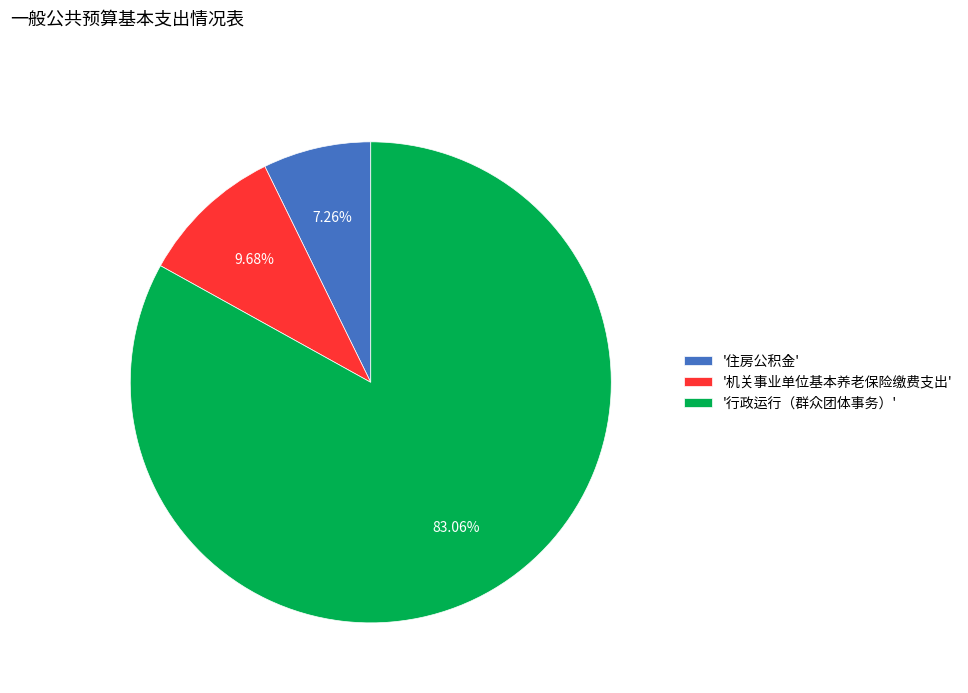

Combined, do '住房公积金' and '行政运行（群众团体事务）' account for over 50%?

Yes